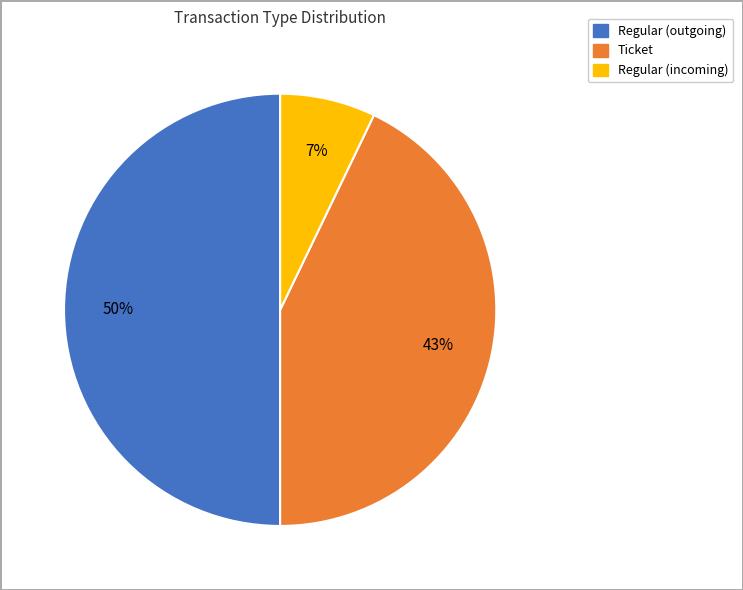

To the nearest percent, what is the difference between the largest and smallest slice percentages?

43%